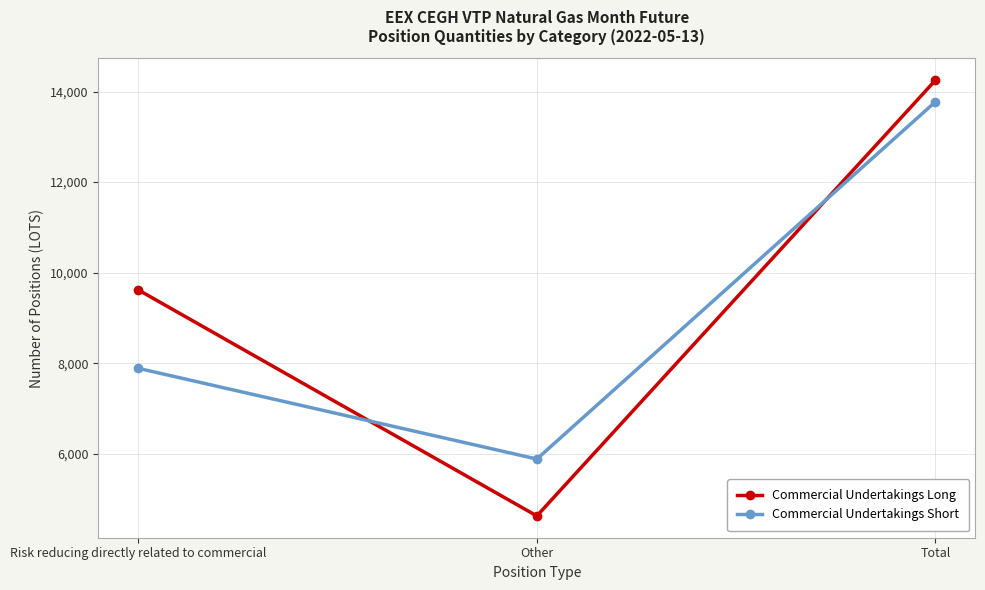

Rank the series by their average value, from highest to lowest.

Commercial Undertakings Long, Commercial Undertakings Short